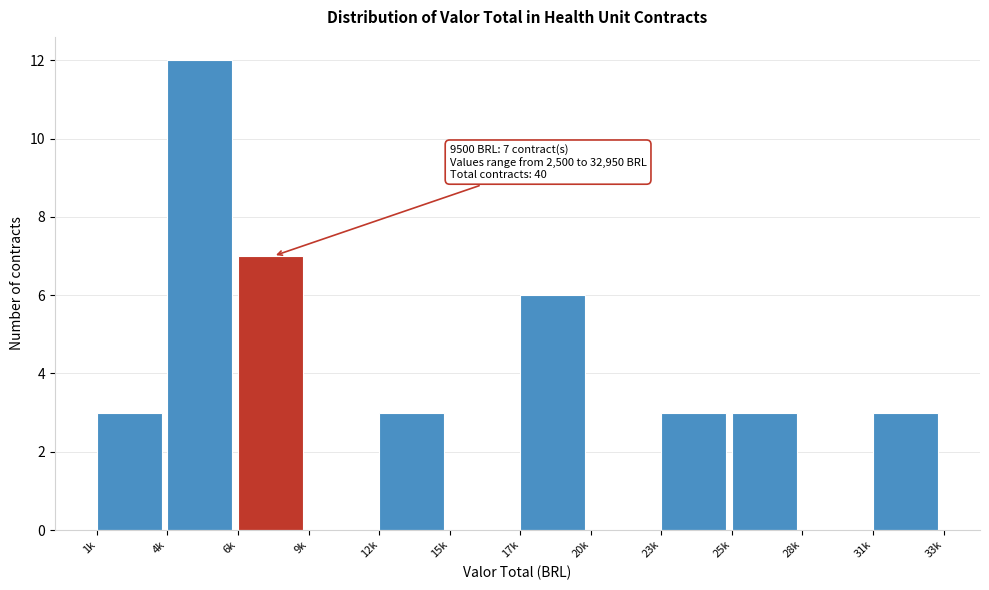

Reading left to right, extract all data points from this chart.

1k=3	4k=12	6k=7	9k=0	12k=3	15k=0	17k=6	20k=0	23k=3	25k=3	28k=0	31k=3